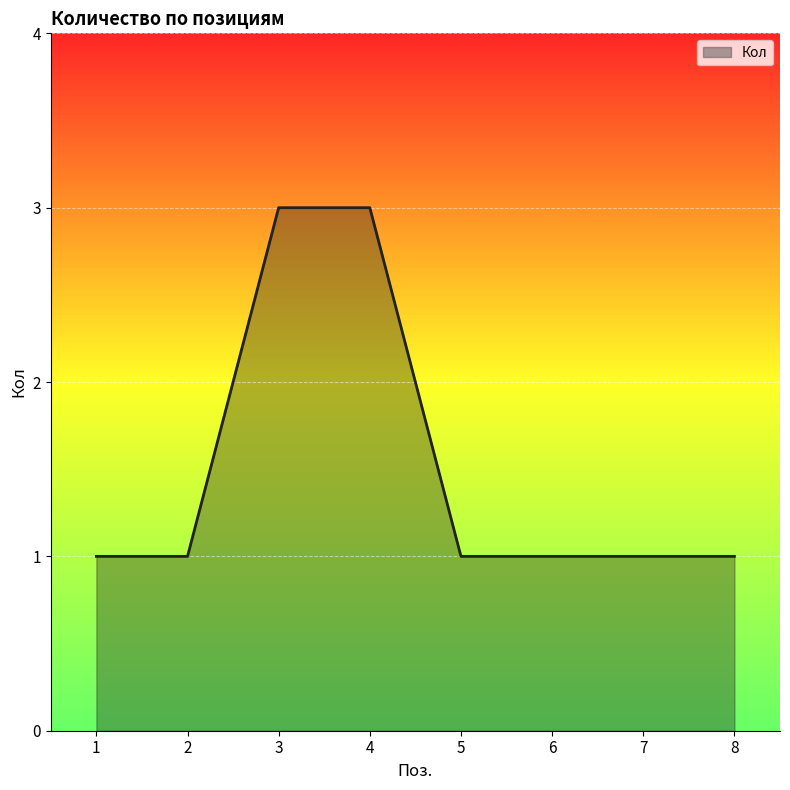

What is the sum of all values?

12